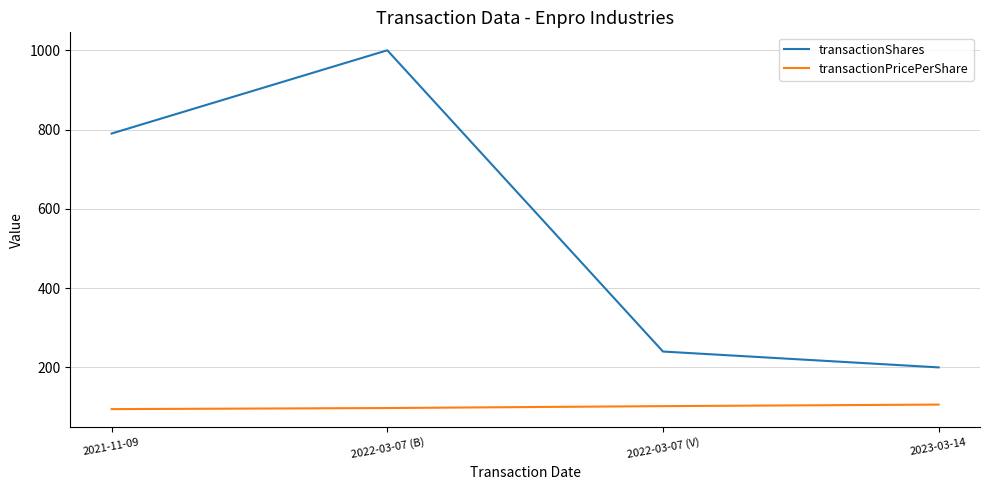

Does the chart display data point markers on the line(s)?

No